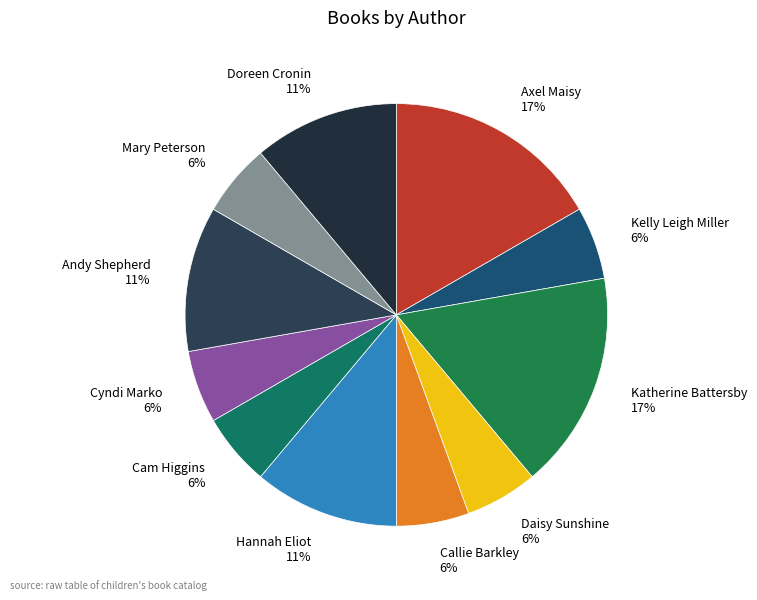

To the nearest percent, what percentage of the pie is Axel Maisy?

17%